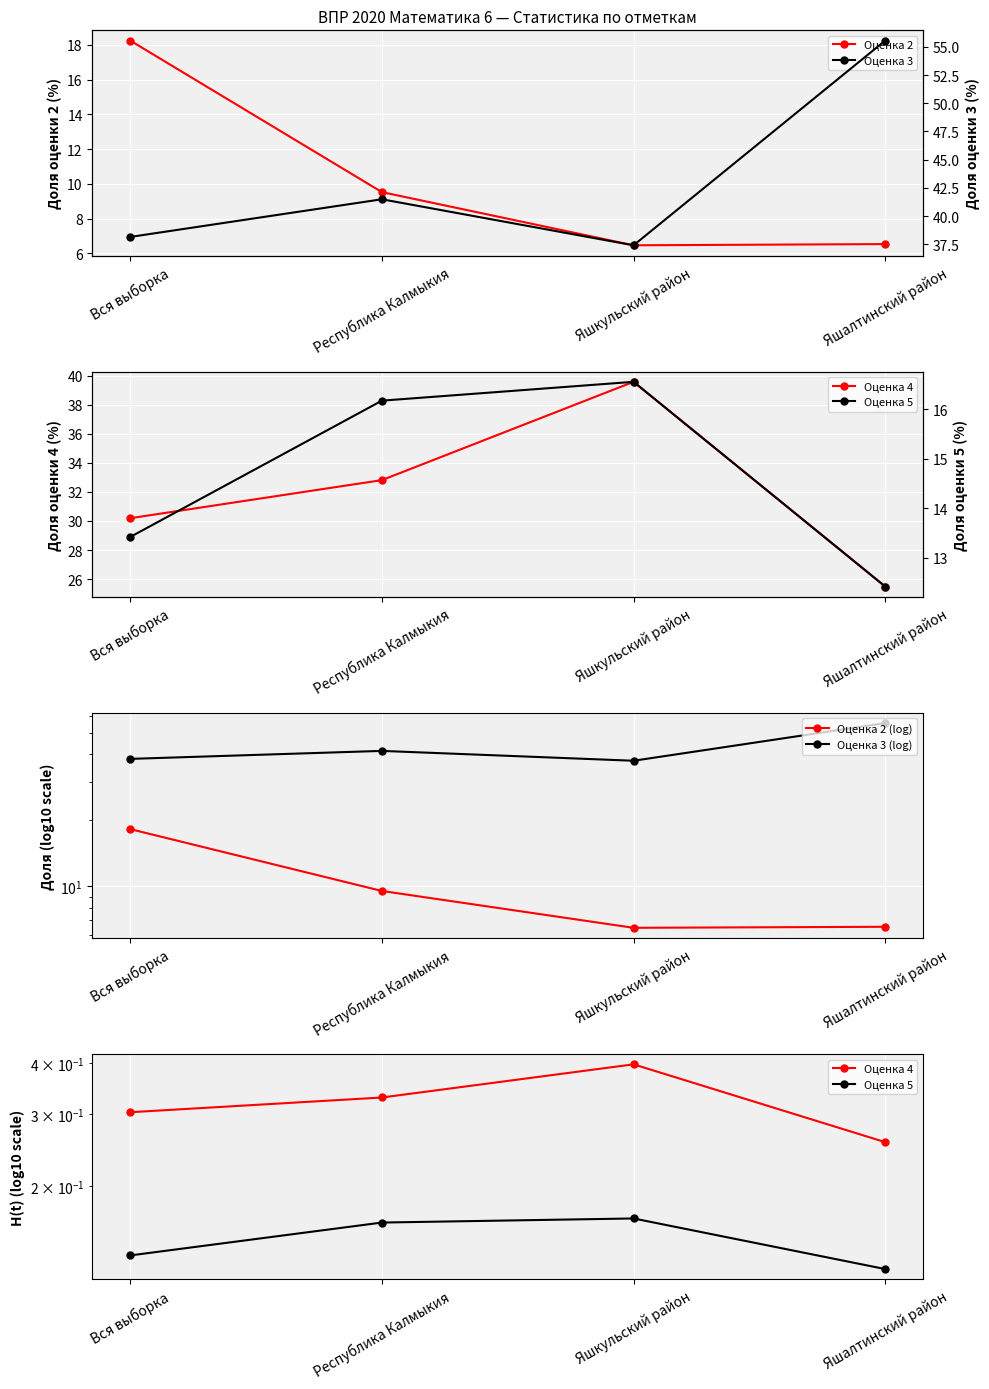

What is the difference between the maximum and minimum values in the Оценка 2 (log) series?

11.8